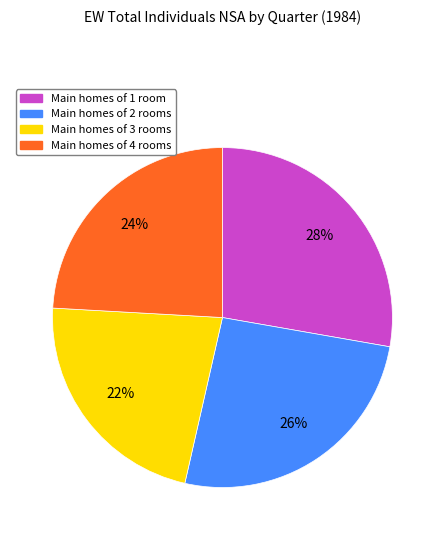

Rank the categories by value from highest to lowest.

Main homes of 1 room, Main homes of 2 rooms, Main homes of 4 rooms, Main homes of 3 rooms